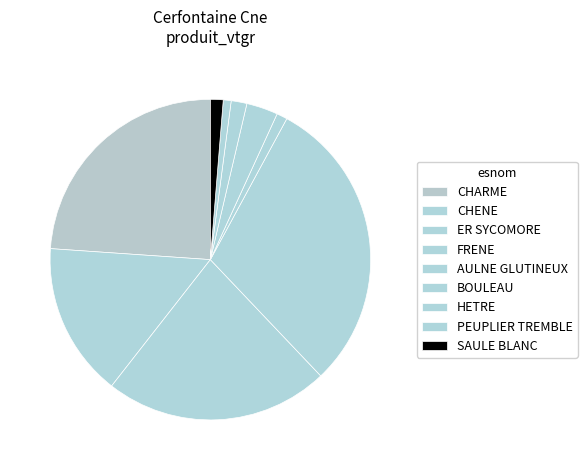

The BOULEAU slice represents 17% of the pie. True or false?

False